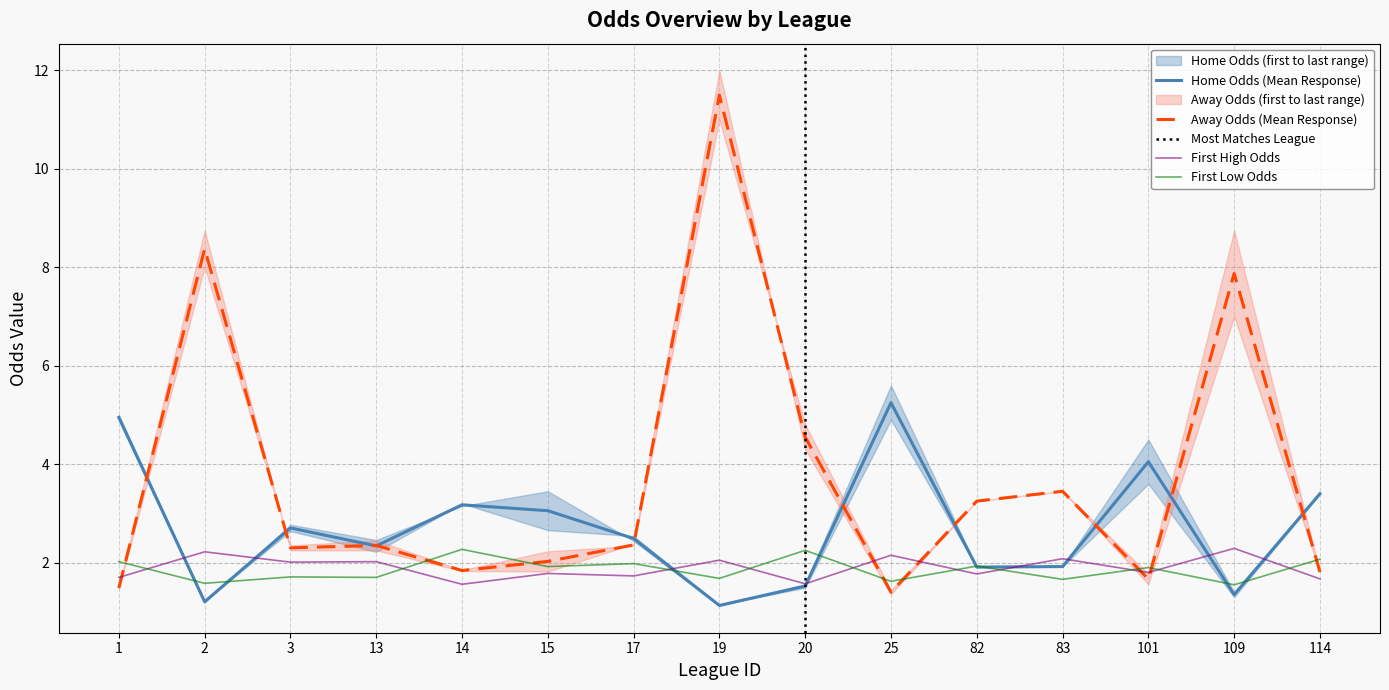

What is the total value across all series at 20?

9.9